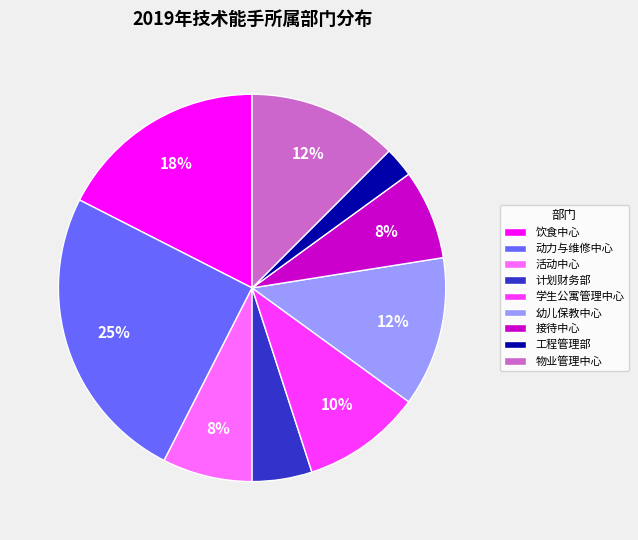

Is there any slice that represents more than half of the pie?

No